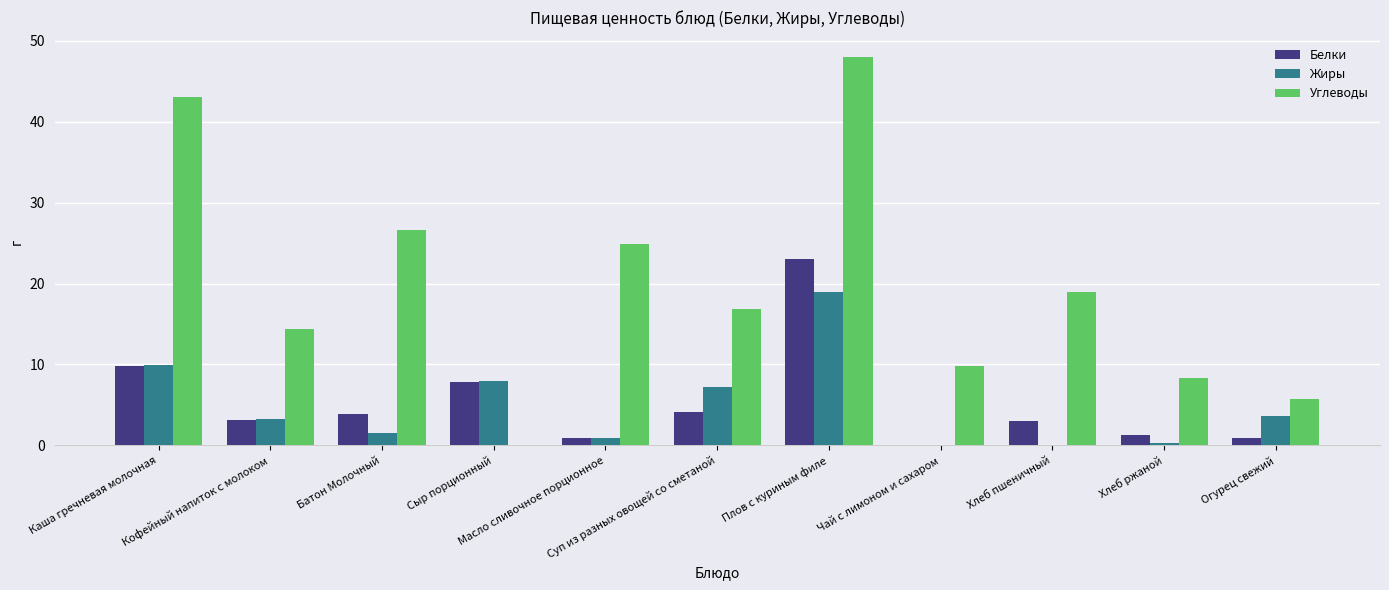

Which series has the largest range (max minus min)?

Углеводы